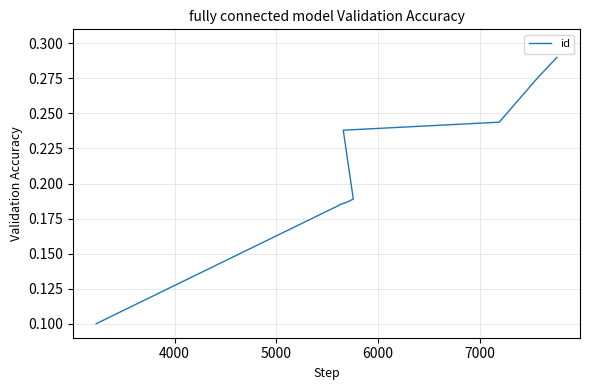

Does the chart display data point markers on the line(s)?

No